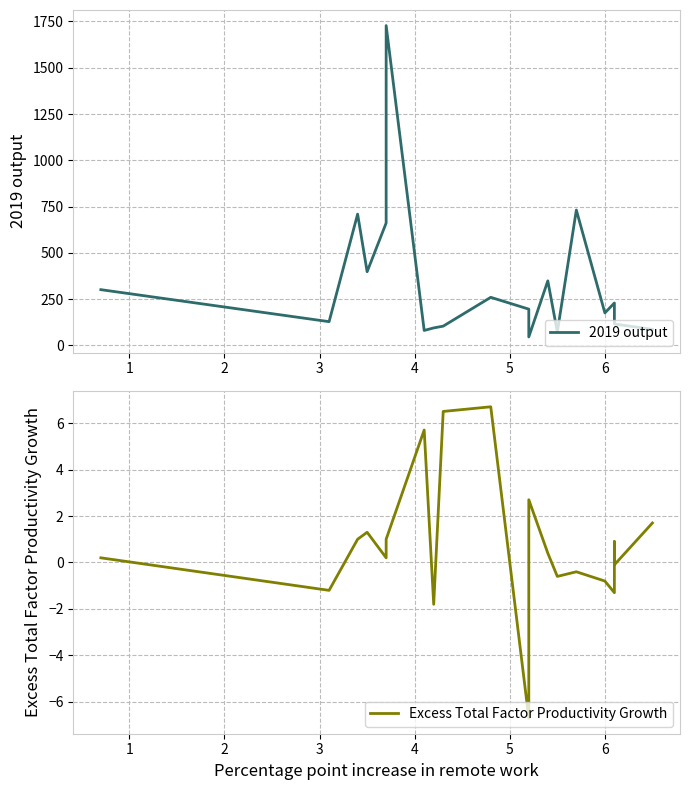

How many data points does each series have?

20